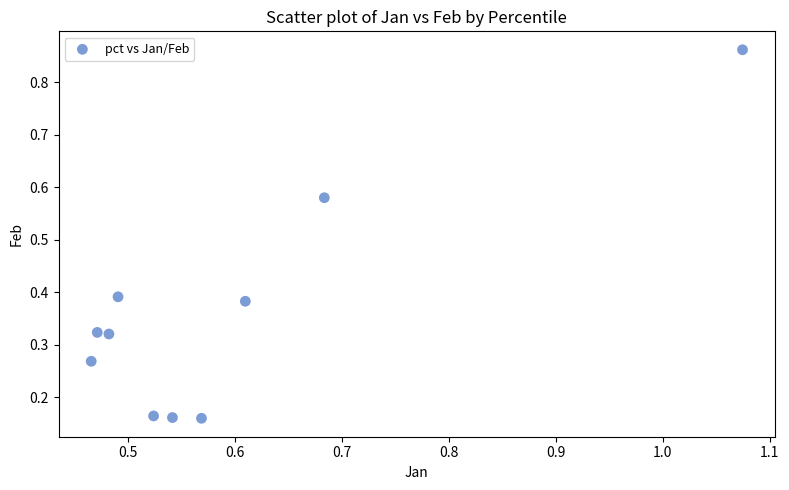

What is the range of Y values (max minus min)?

0.7